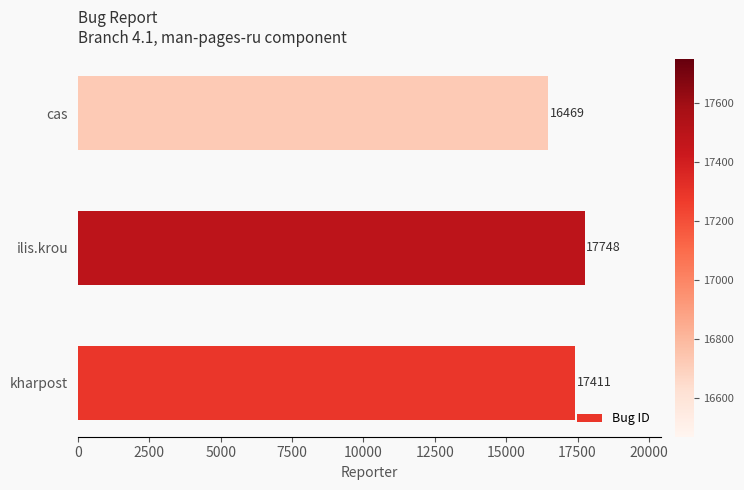

What is the average value?

17209